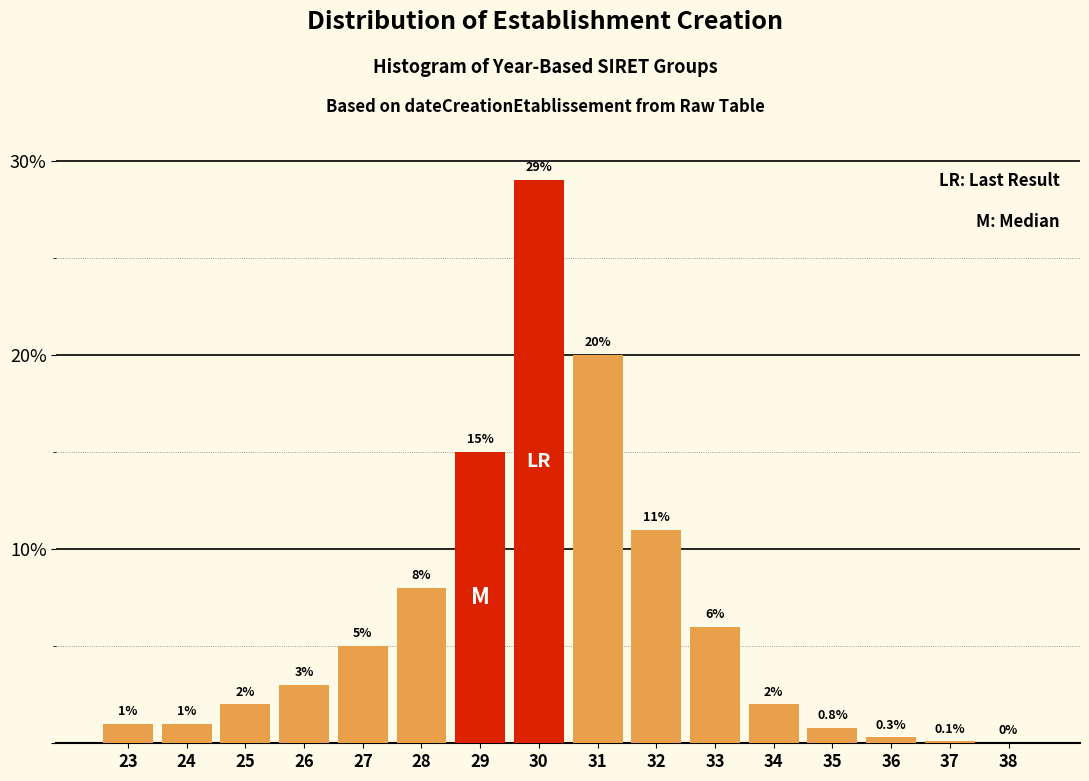

Reading right to left, what are all the values shown in this chart?

38=0.0	37=0.1	36=0.3	35=0.8	34=2.0	33=6.0	32=11.0	31=20.0	30=29.0	29=15.0	28=8.0	27=5.0	26=3.0	25=2.0	24=1.0	23=1.0